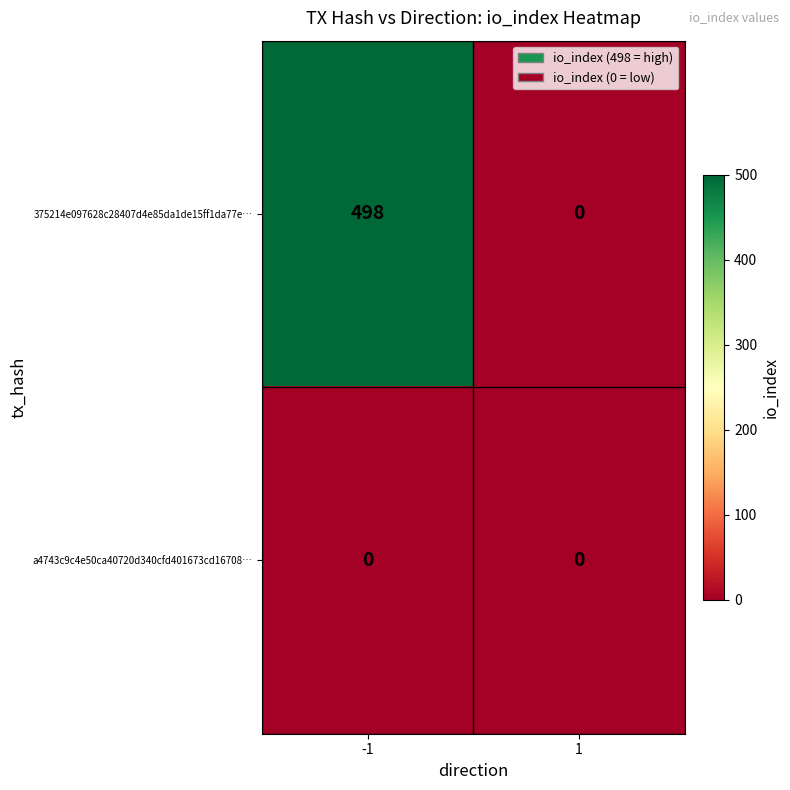

Rank the series at -1 from highest to lowest value.

375214e097628c28407d4e85da1de15ff1da77e…, a4743c9c4e50ca40720d340cfd401673cd16708…